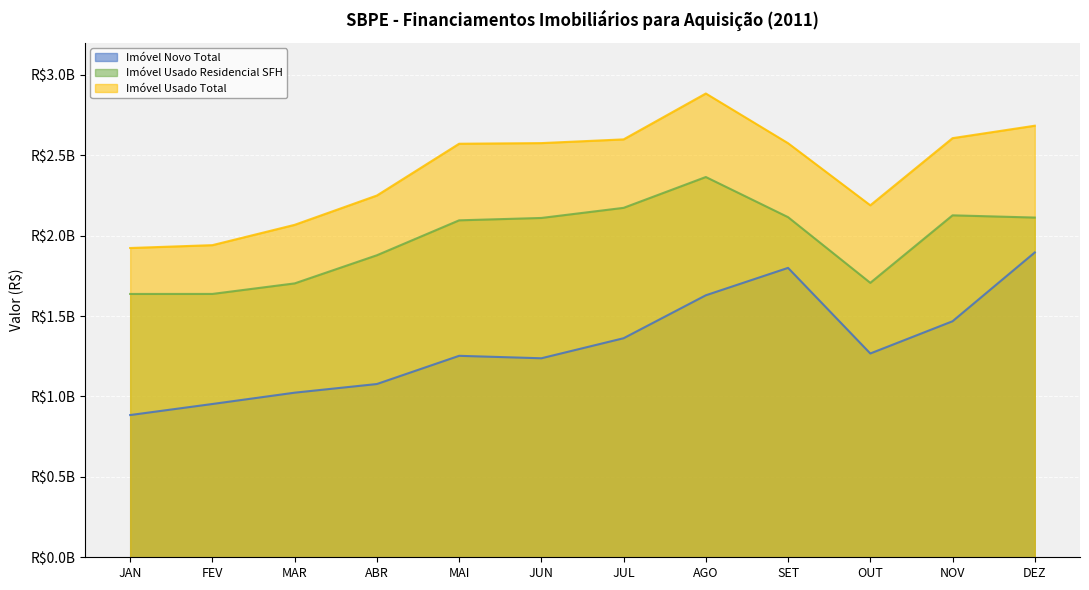

How many interior local valleys does the Imóvel Usado Residencial SFH series have?

1